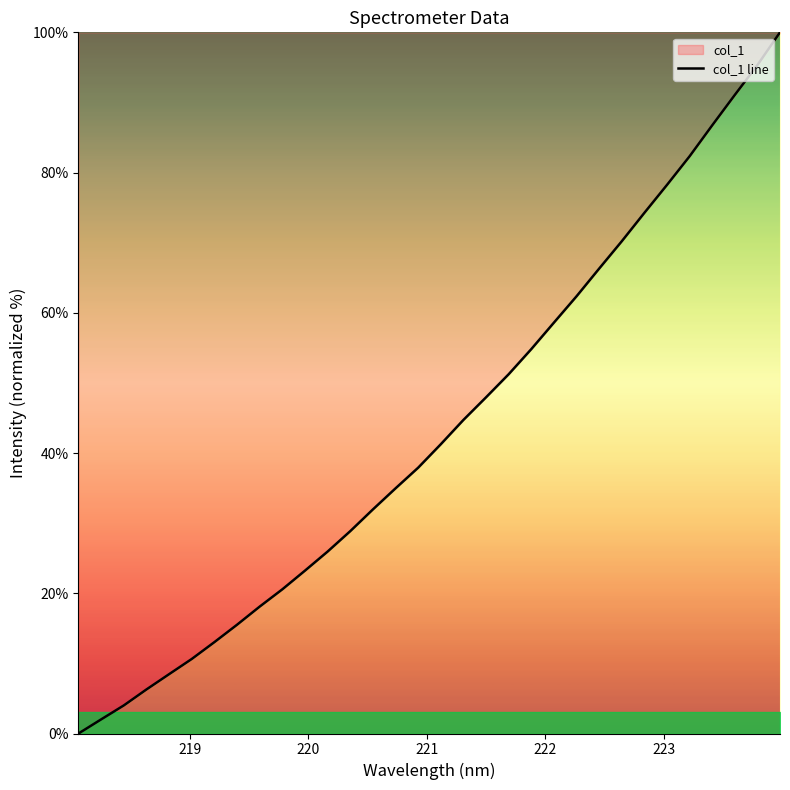

What is the difference between the maximum and minimum values?

100.0